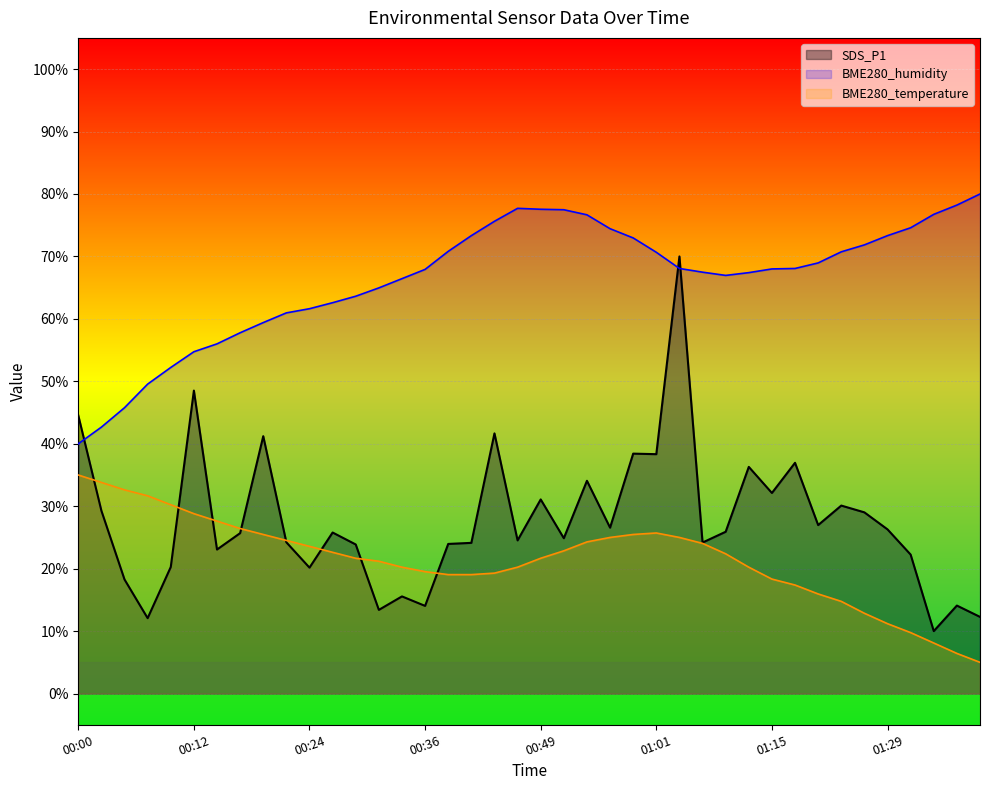

What is the sum of all SDS_P1 values?

1104.1